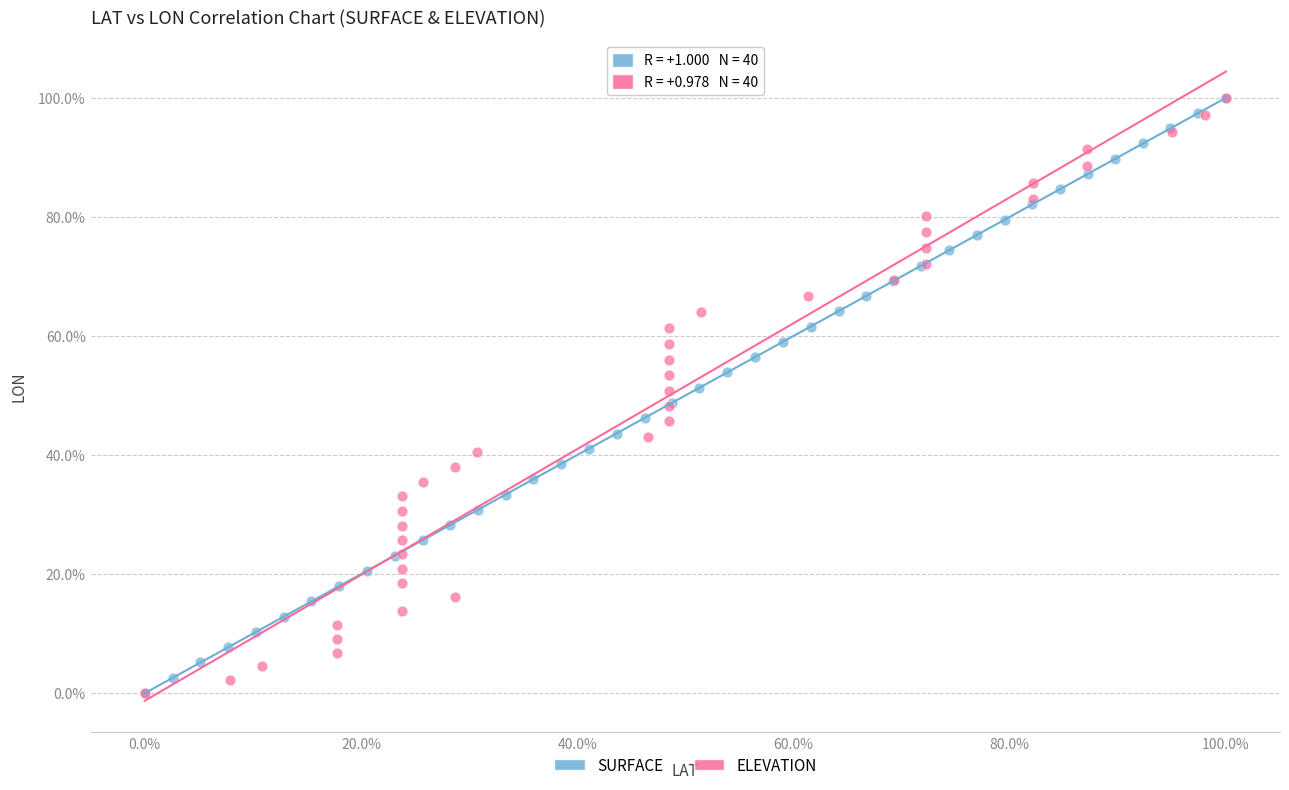

What are all the series names shown in the legend?

SURFACE, ELEVATION